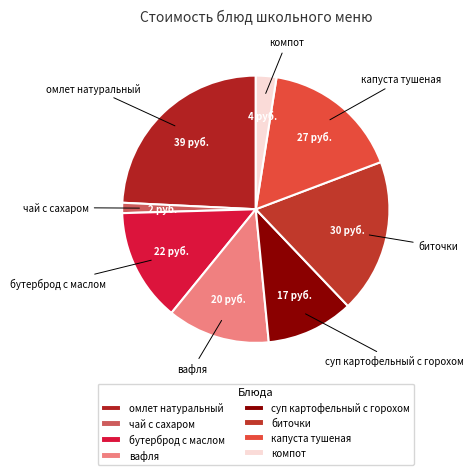

Do компот and омлет натуральный together represent more than half of the pie?

No